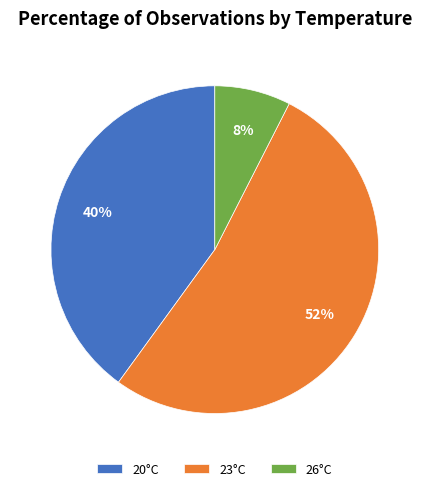

Combined, do 20°C and 26°C account for over 50%?

No